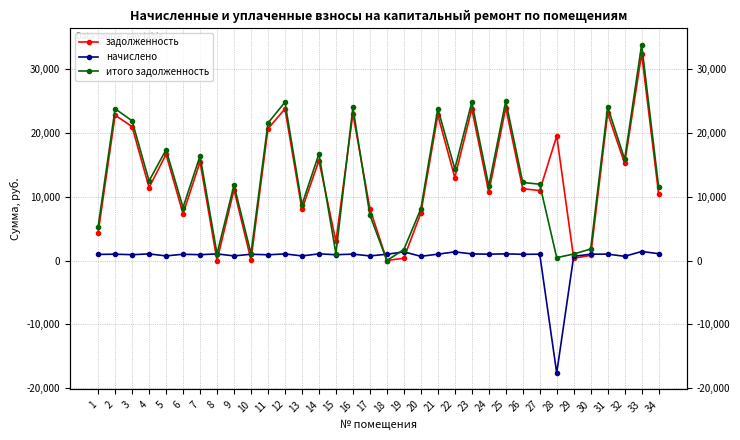

What is the sum of all итого задолженность values?

445586.1